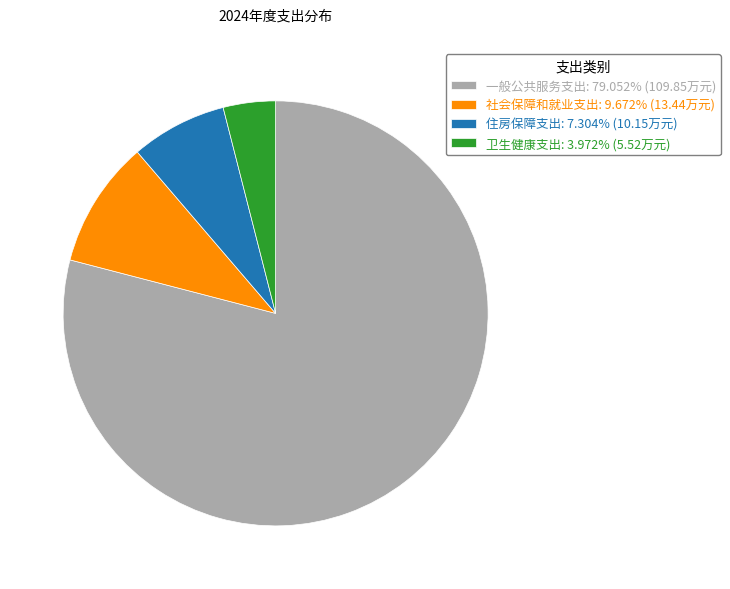

Do 一般公共服务支出: 79.052% (109.85万元) and 社会保障和就业支出: 9.672% (13.44万元) together represent more than half of the pie?

Yes